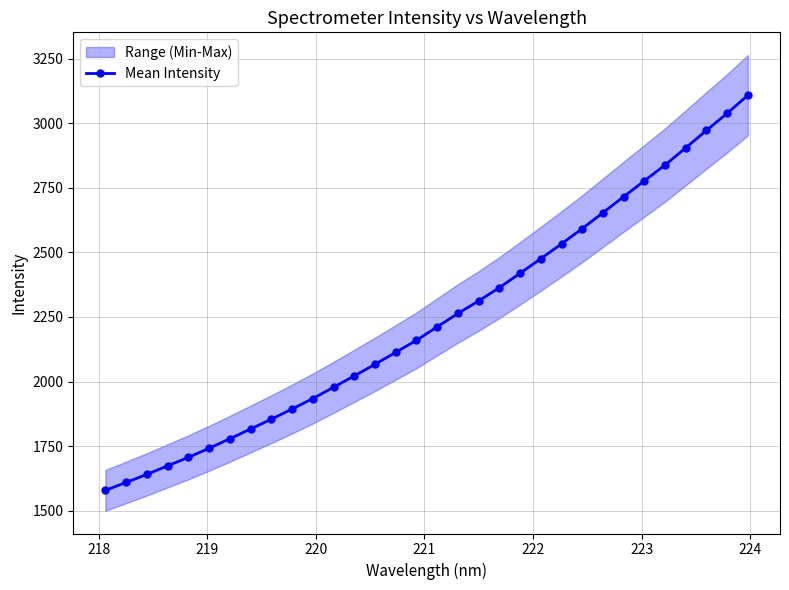

What is the maximum value shown in the chart?

3108.3